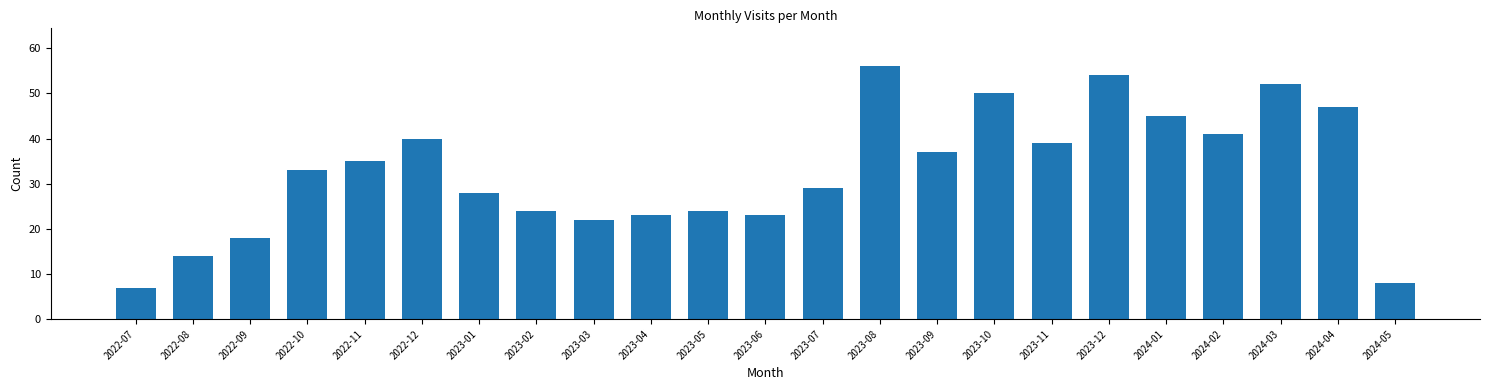

Reading left to right, extract all data points from this chart.

2022-07=7	2022-08=14	2022-09=18	2022-10=33	2022-11=35	2022-12=40	2023-01=28	2023-02=24	2023-03=22	2023-04=23	2023-05=24	2023-06=23	2023-07=29	2023-08=56	2023-09=37	2023-10=50	2023-11=39	2023-12=54	2024-01=45	2024-02=41	2024-03=52	2024-04=47	2024-05=8